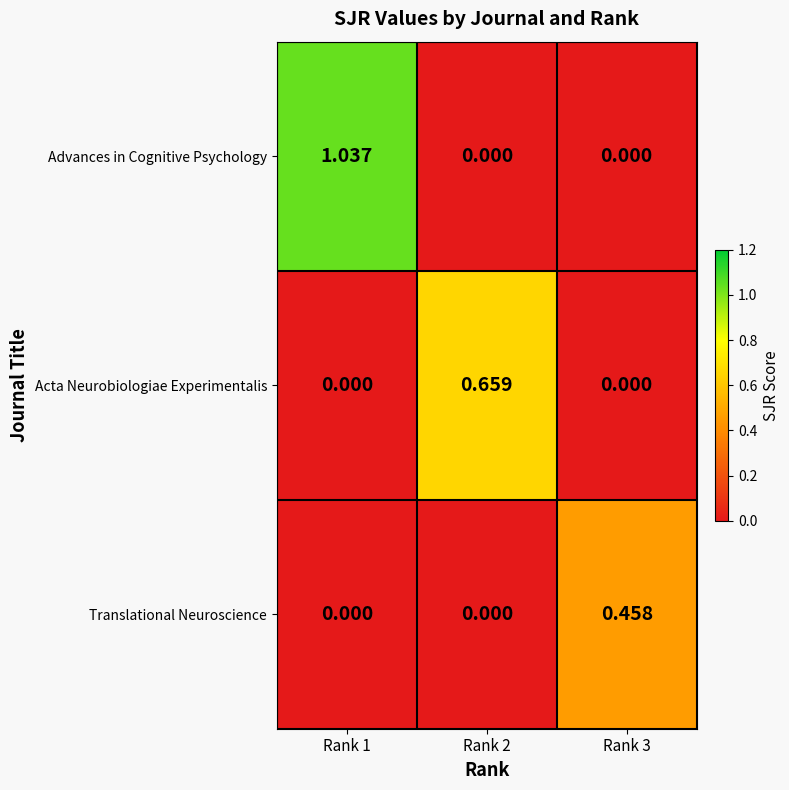

Rank the series by their average value, from lowest to highest.

Translational Neuroscience, Acta Neurobiologiae Experimentalis, Advances in Cognitive Psychology